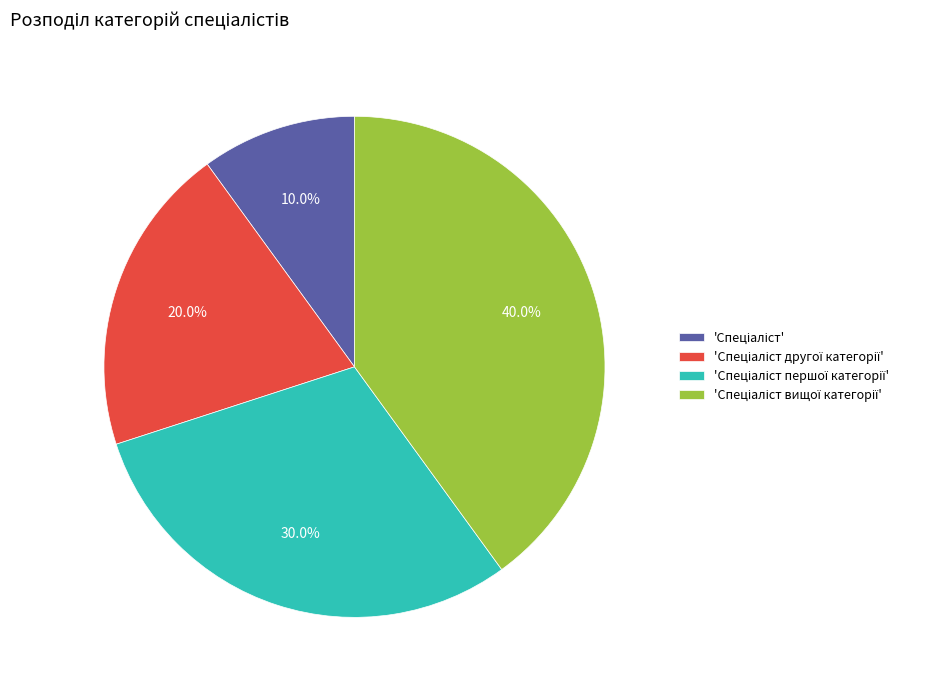

Does any single category account for the majority?

No